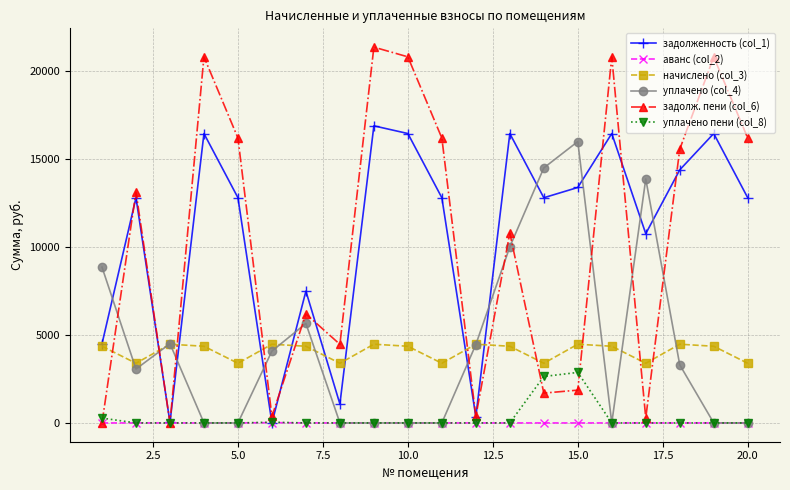

What is the highest value of the задолженность (col_1) series?

16871.8